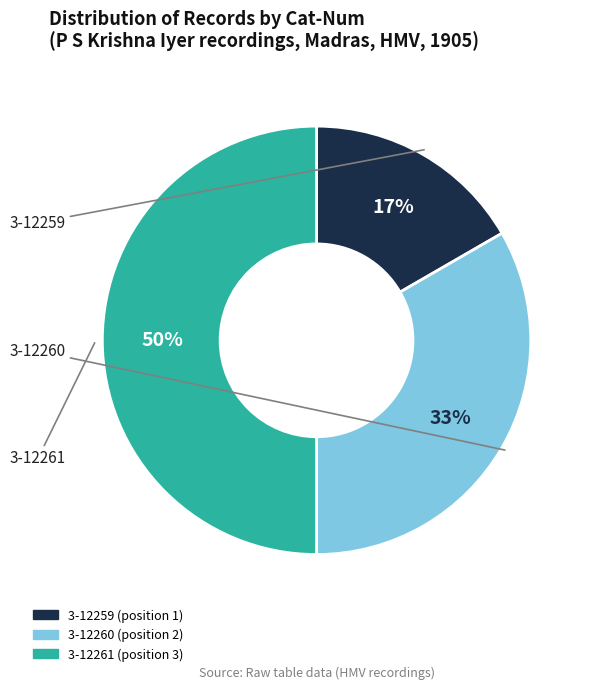

To the nearest percent, what is the average slice percentage?

33%